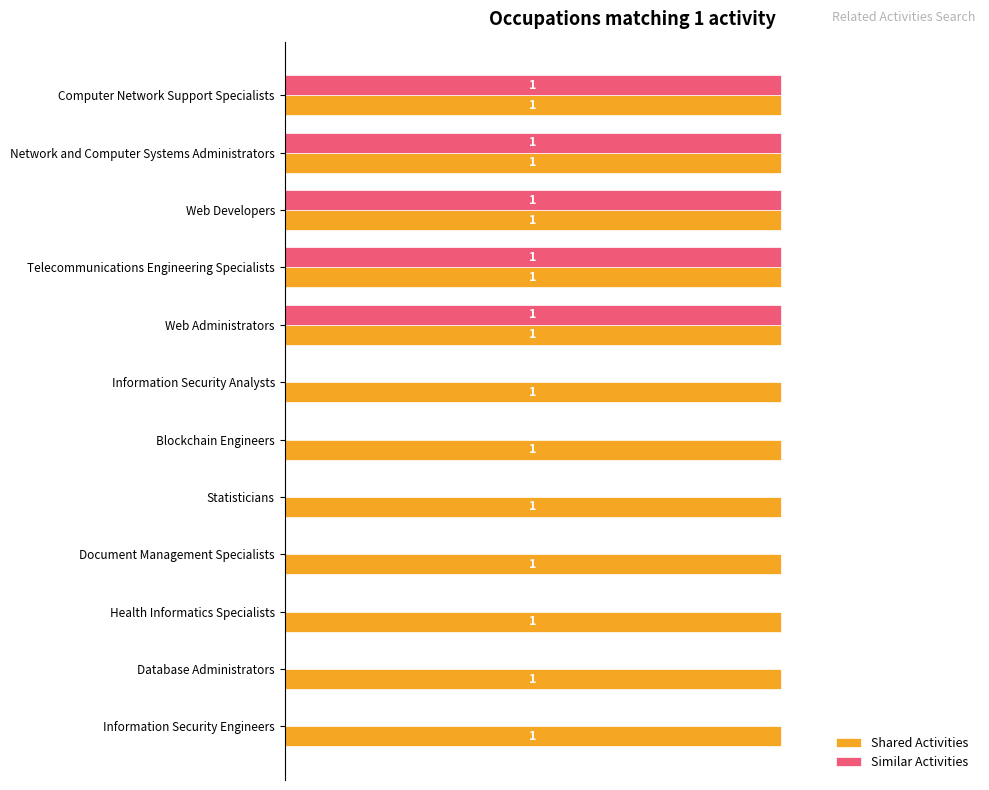

Which series has the largest total across all categories?

Shared Activities